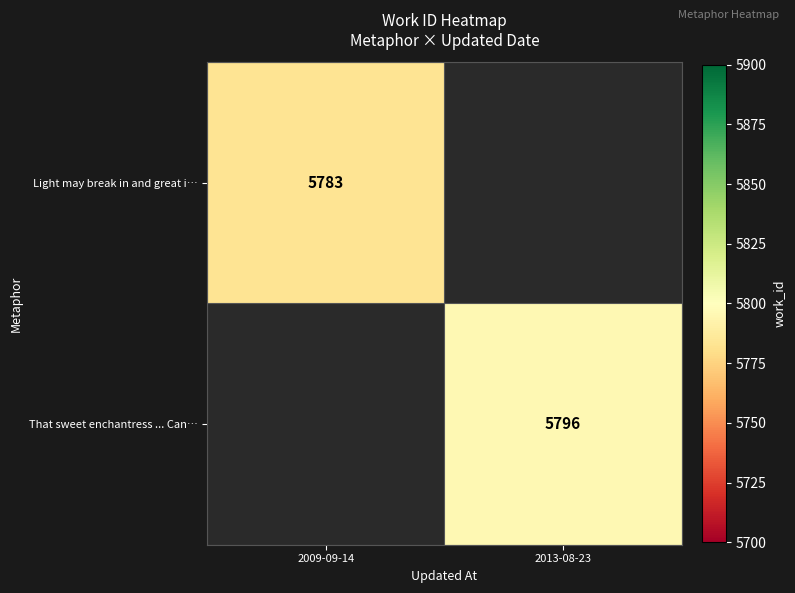

Which label corresponds to the smallest value in the chart?

2009-09-14